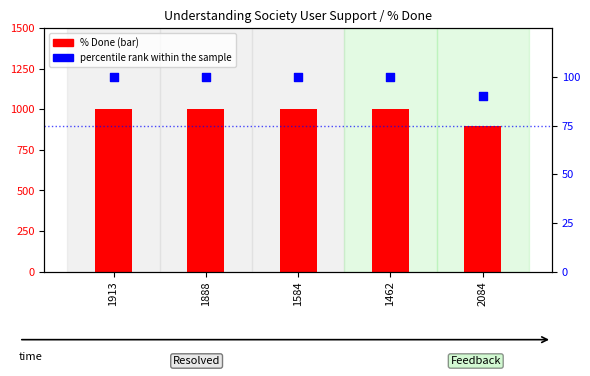

At which category is the sum across all series the highest?

1913